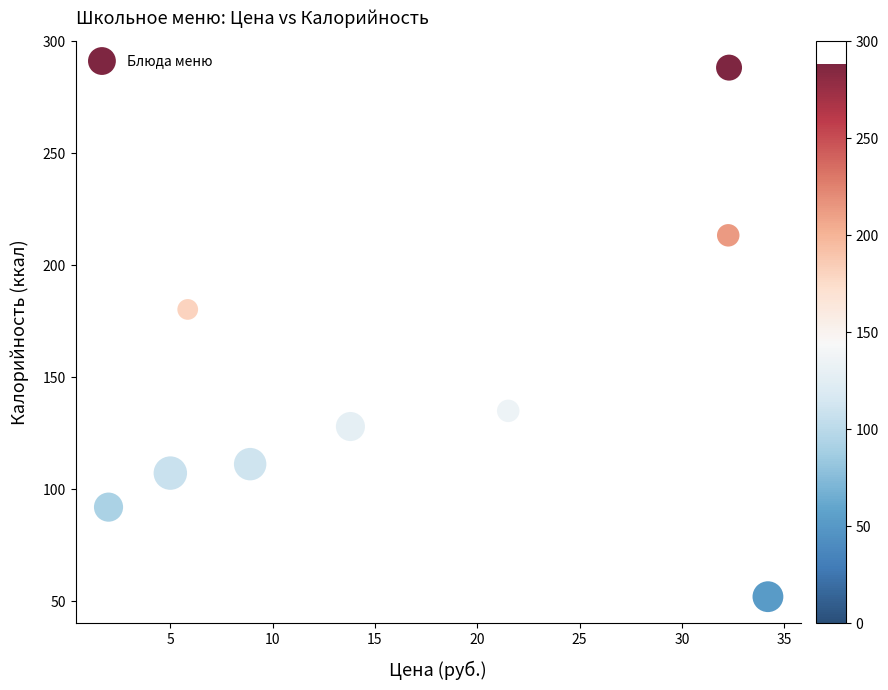

What Y value in the scatter plot is closest to 170?

180.3